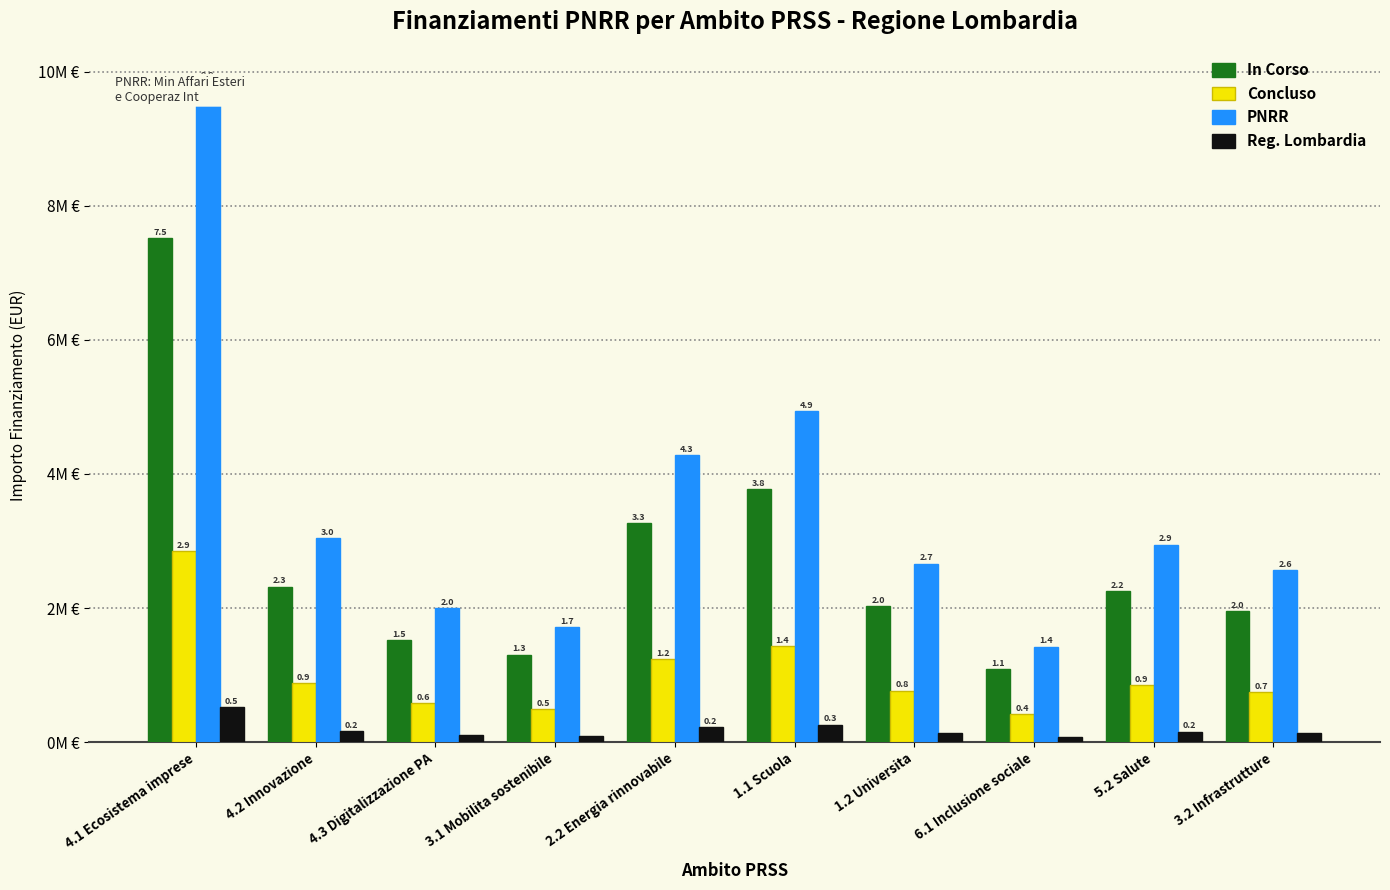

What is the value of the In Corso bar at the 10th from the left?

2.0